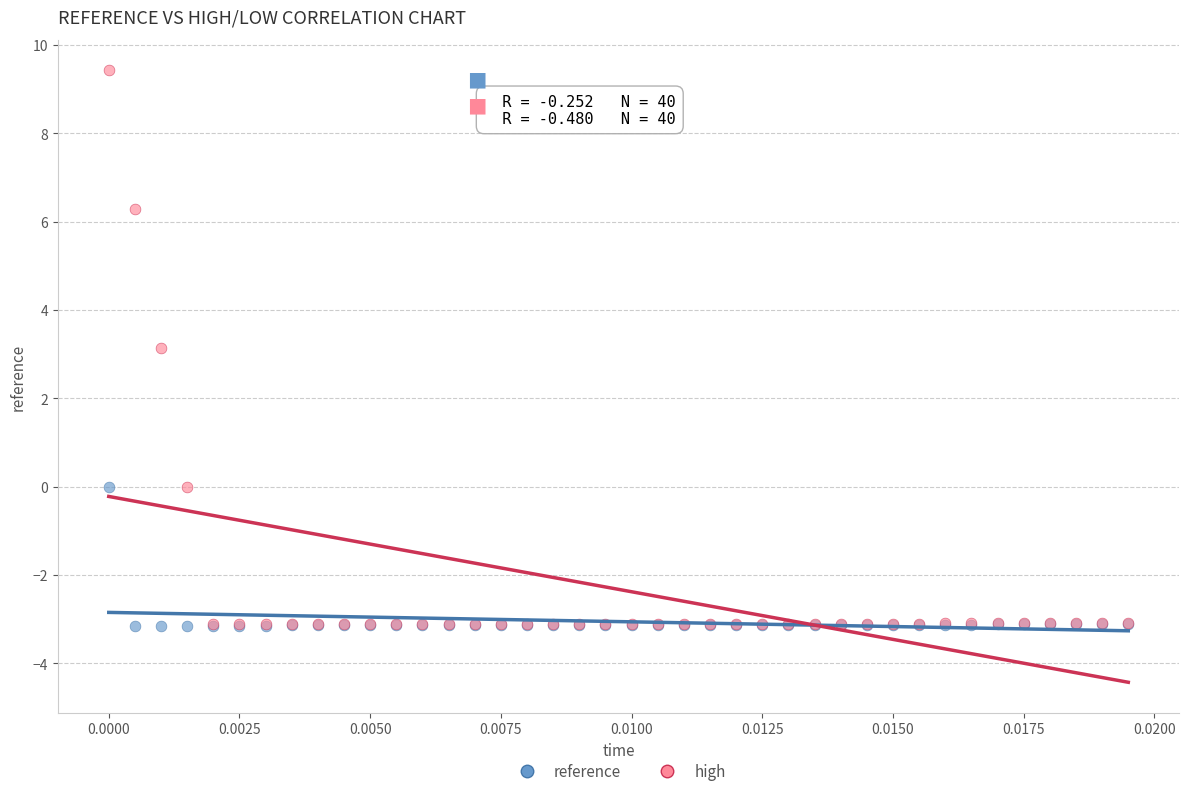

Which series has the largest Y range (max minus min)?

high